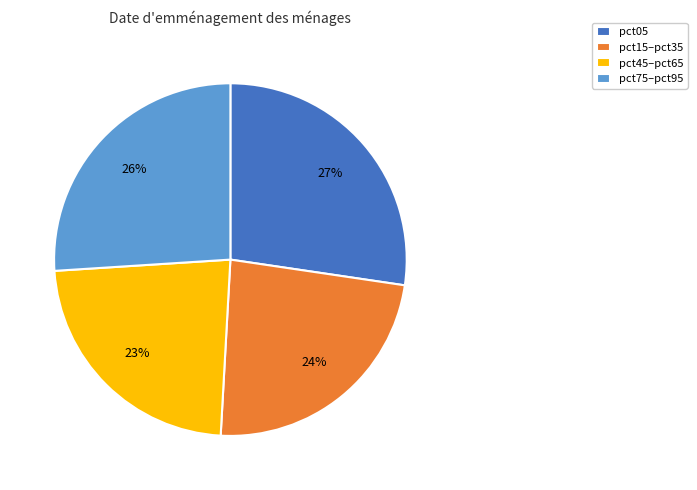

What is the largest slice in the pie chart?

pct05